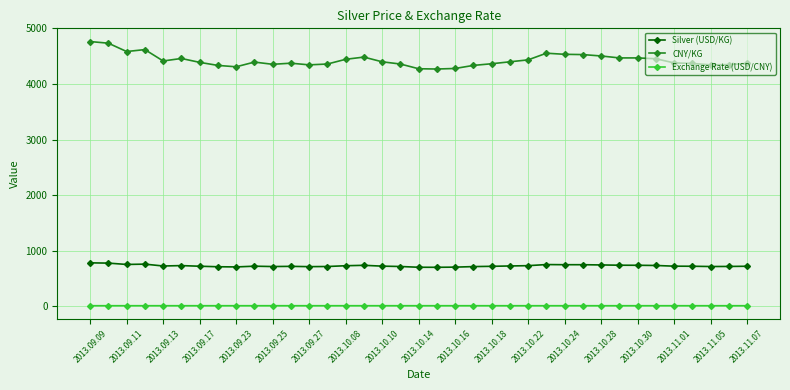

What is the lowest value of the CNY/KG series?

4270.0